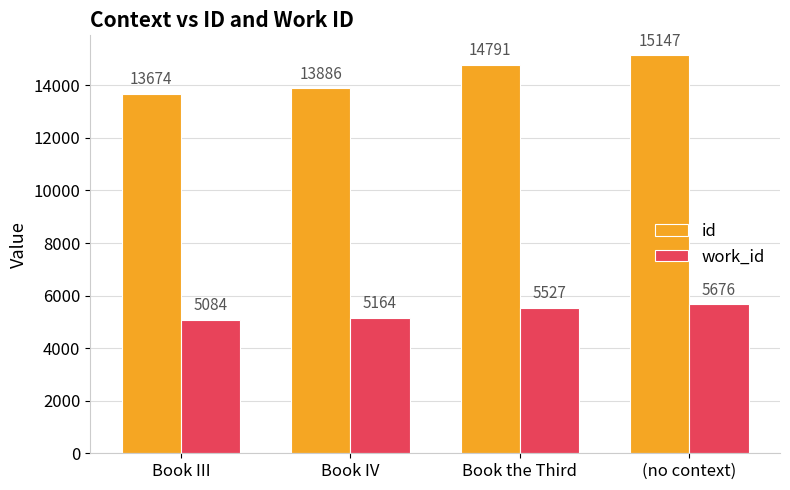

What is the average value of the work_id series?

5363